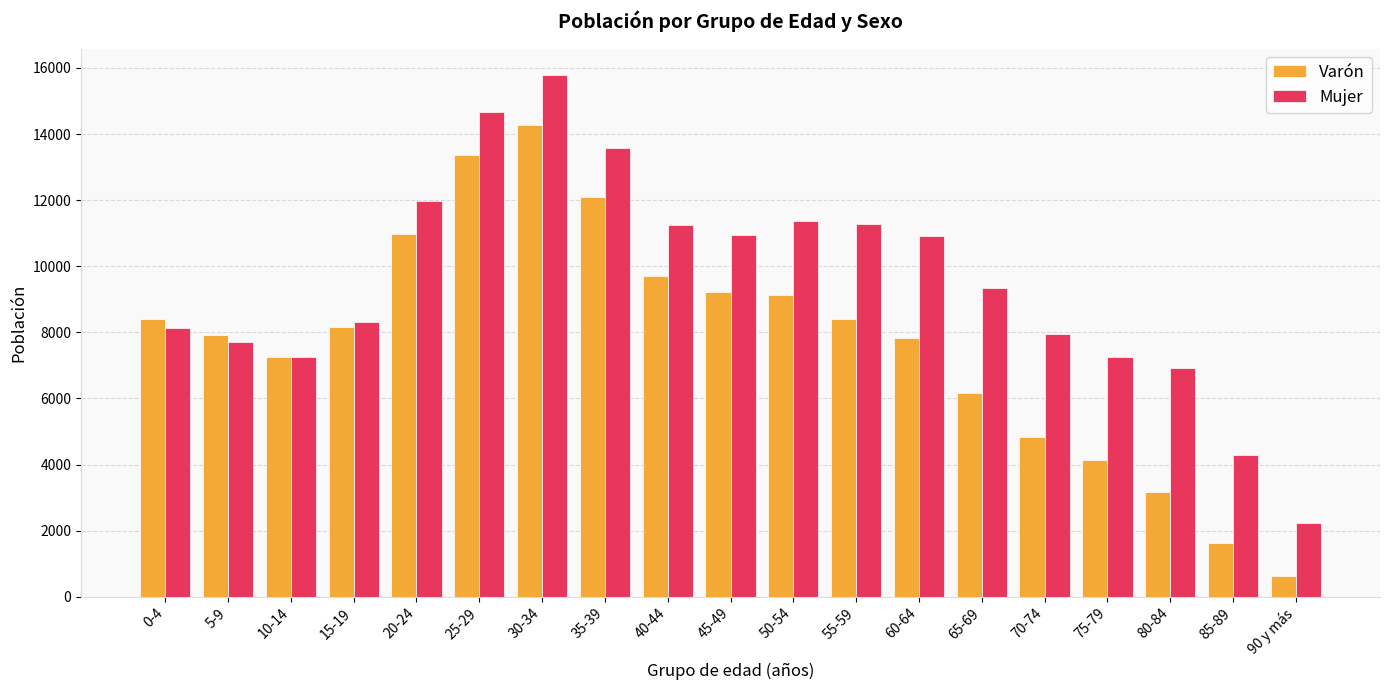

Are the bars horizontal?

No